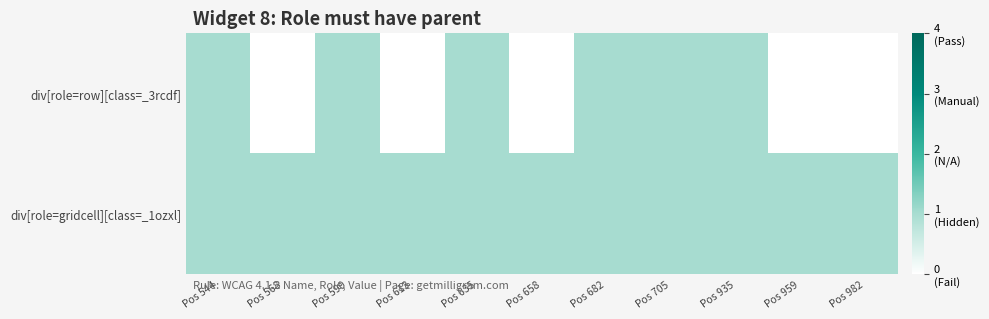

Reading right to left, transcribe all the data shown in this chart.

div[role=row][class=_3rcdf]: Pos 982=0	Pos 959=0	Pos 935=1	Pos 705=1	Pos 682=1	Pos 658=0	Pos 635=1	Pos 613=0	Pos 590=1	Pos 568=0	Pos 544=1
div[role=gridcell][class=_1ozxl]: Pos 982=1	Pos 959=1	Pos 935=1	Pos 705=1	Pos 682=1	Pos 658=1	Pos 635=1	Pos 613=1	Pos 590=1	Pos 568=1	Pos 544=1